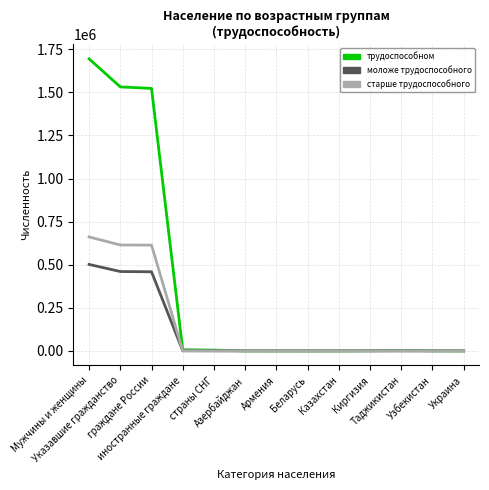

Rank the series by their maximum value, from highest to lowest.

трудоспособном, старше трудоспособного, моложе трудоспособного